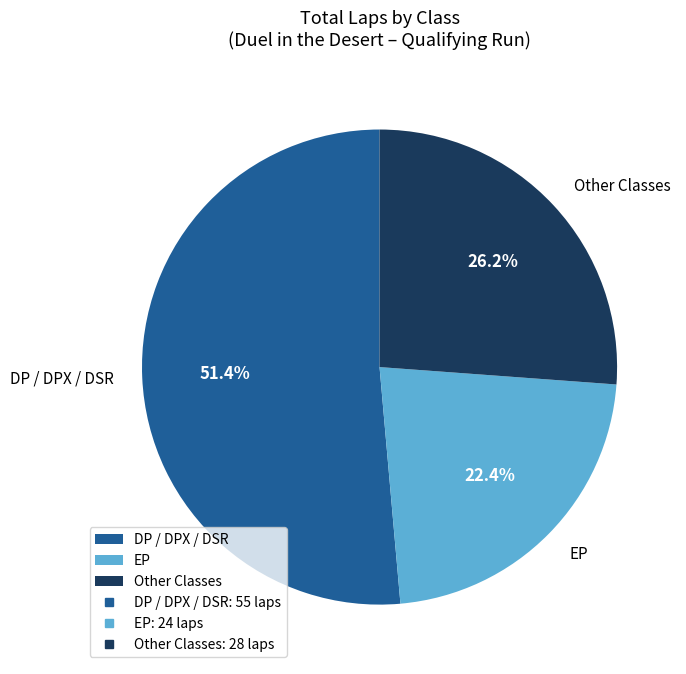

What is the ratio of the value at Other Classes to the value at EP?

1.2